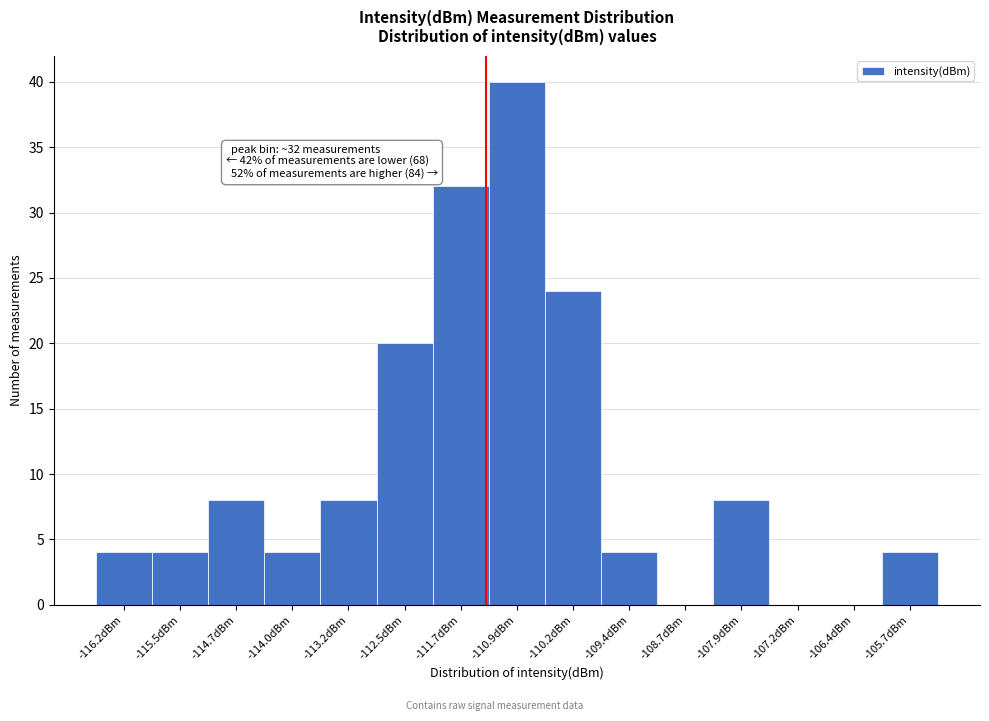

Over which range of the x-axis is the bar tallest?

-111.3 to -110.6